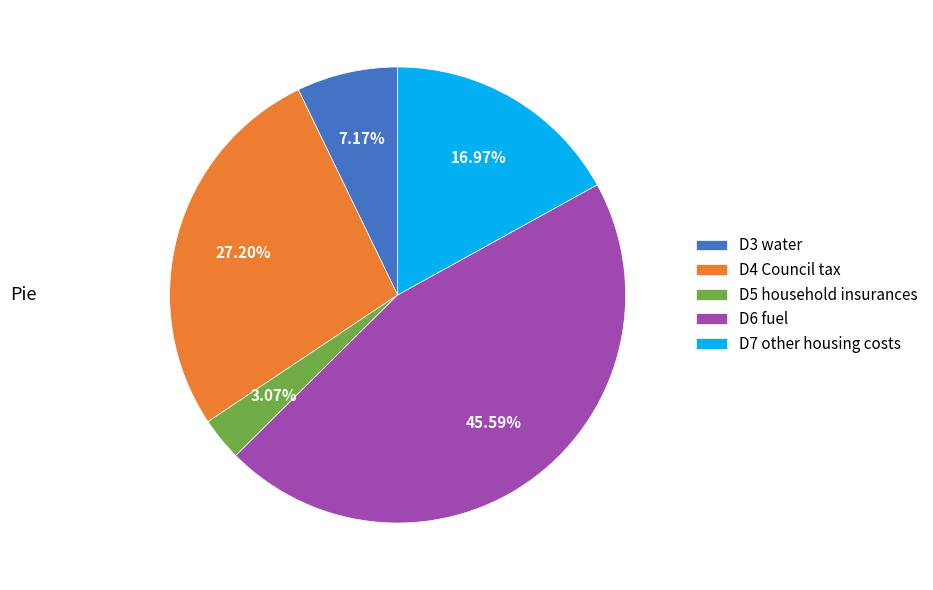

What percentage is the D7 other housing costs slice, to the nearest percent?

17%